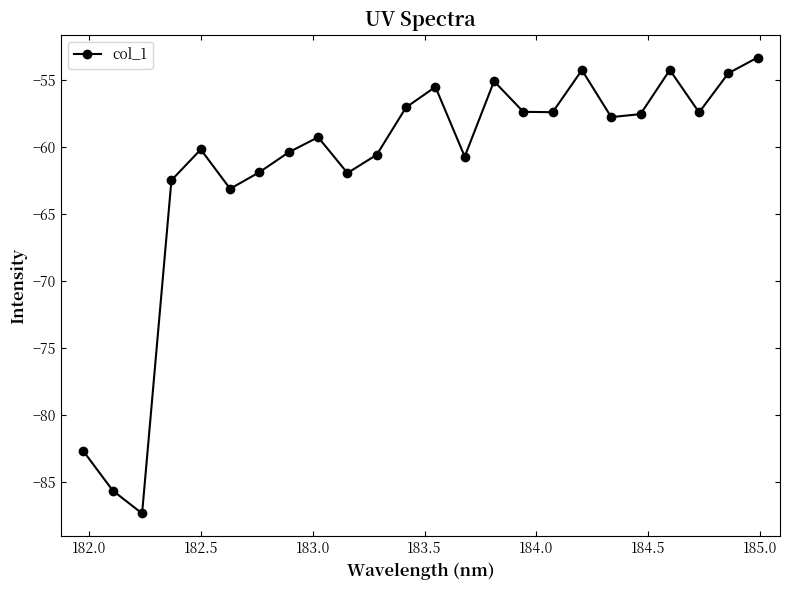

What is the value of the 2nd point from the left?

-85.7